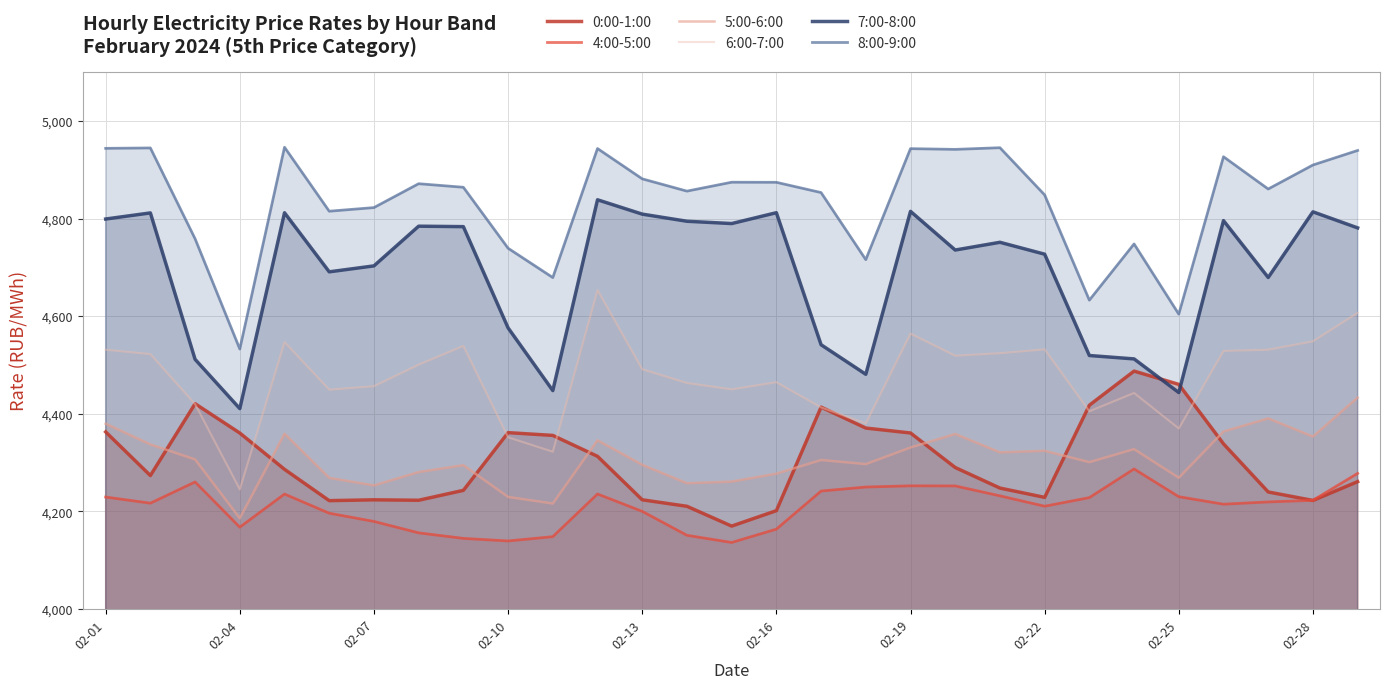

How many data points in 5:00-6:00 are less than 4305?

14